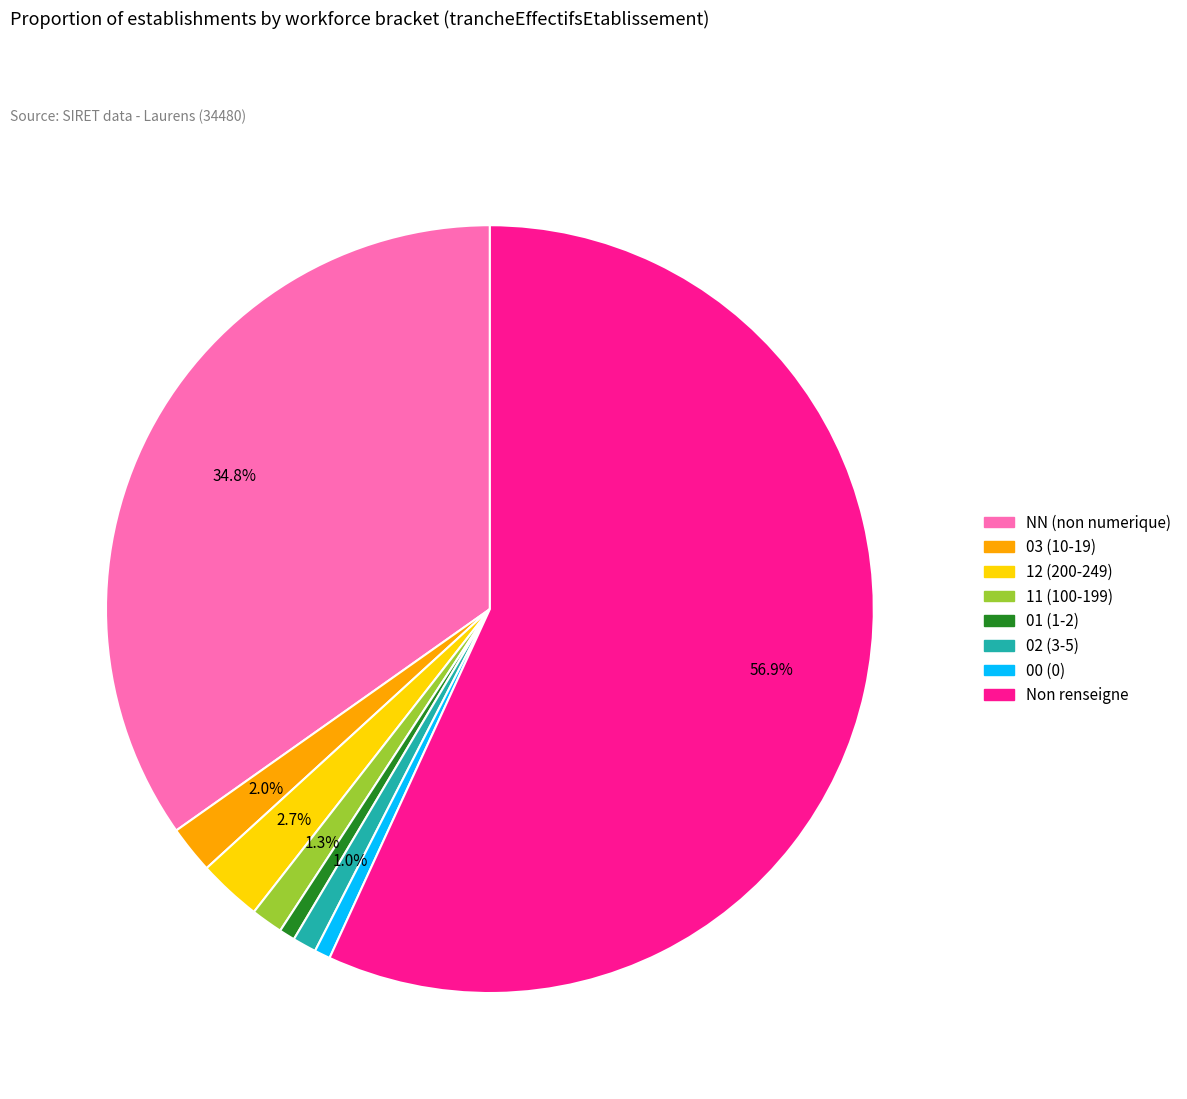

How many segments does this pie chart have?

8